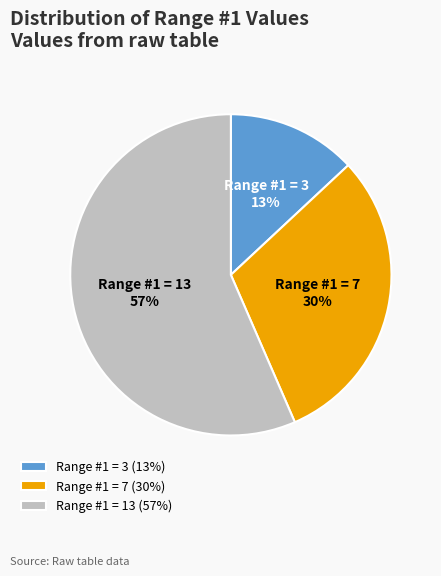

Combined, do Range #1 = 7 and Range #1 = 13 account for over 50%?

Yes